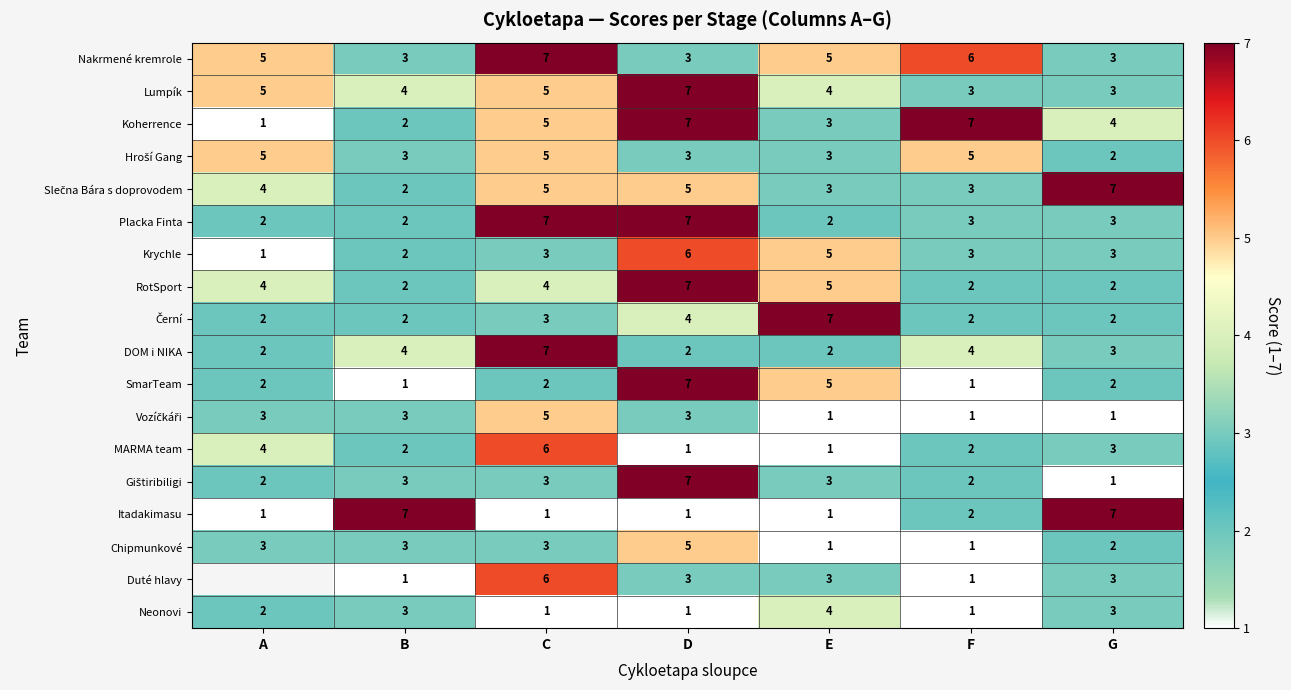

Between C and G, which series saw the biggest shift?

Itadakimasu